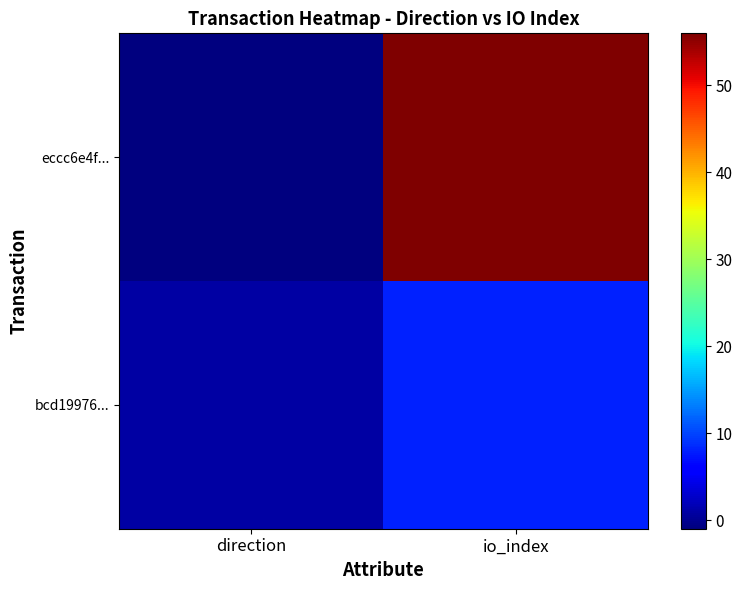

Reading left to right, transcribe all the data shown in this chart.

eccc6e4f...: direction=-1	io_index=56
bcd19976...: direction=1	io_index=8